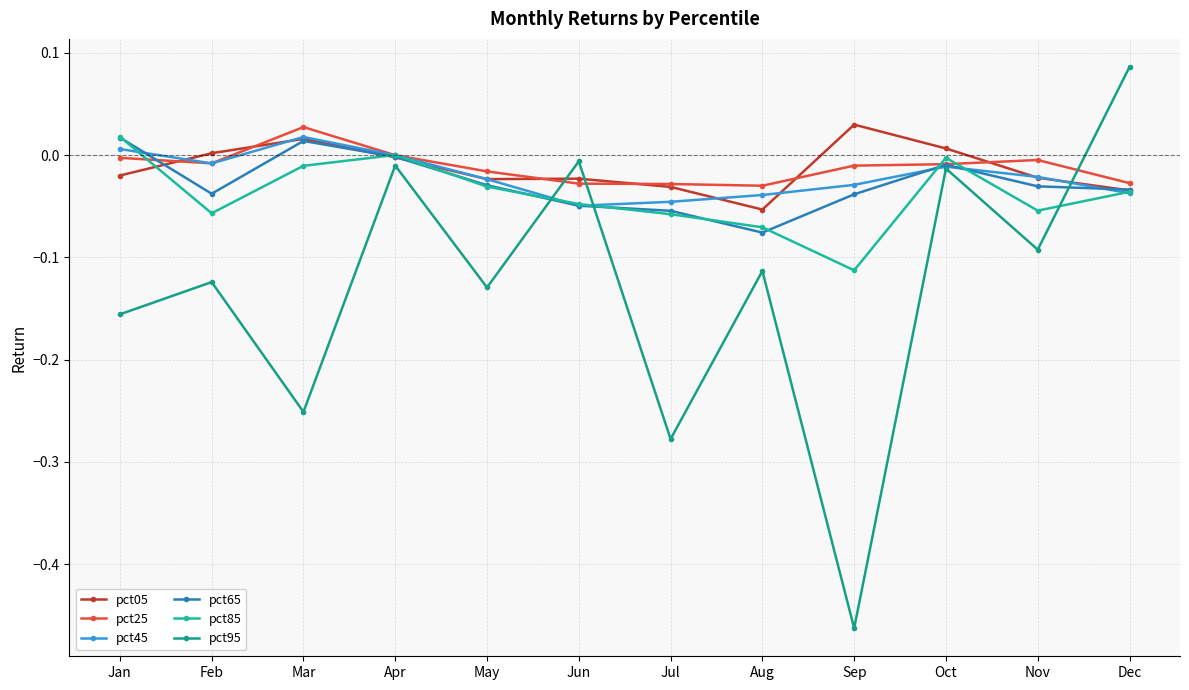

True or false: pct25 has more than 0 interior local peaks.

True